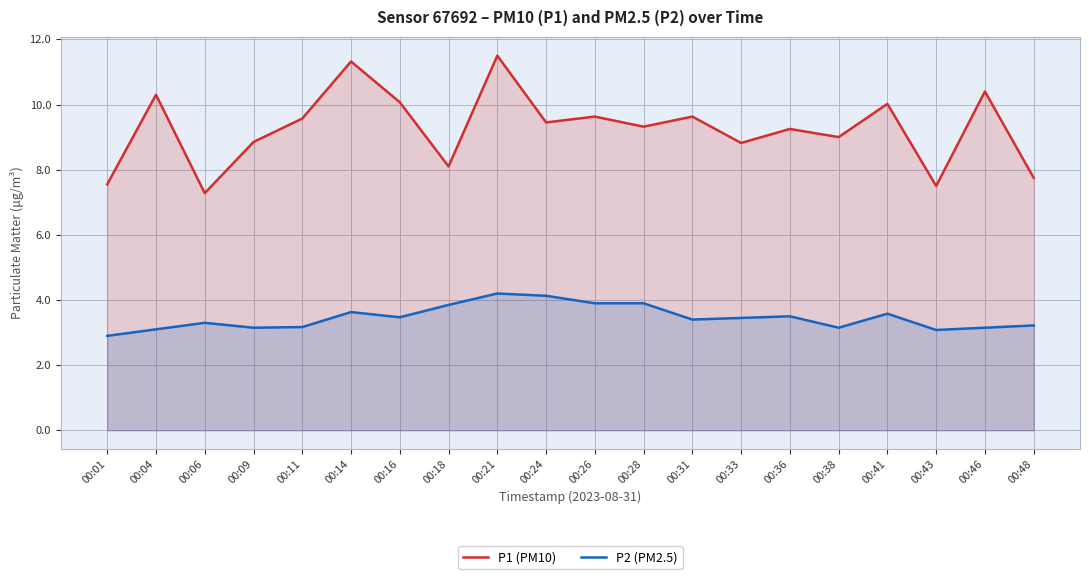

At which label is P1 (PM10) closest to 9?

00:38